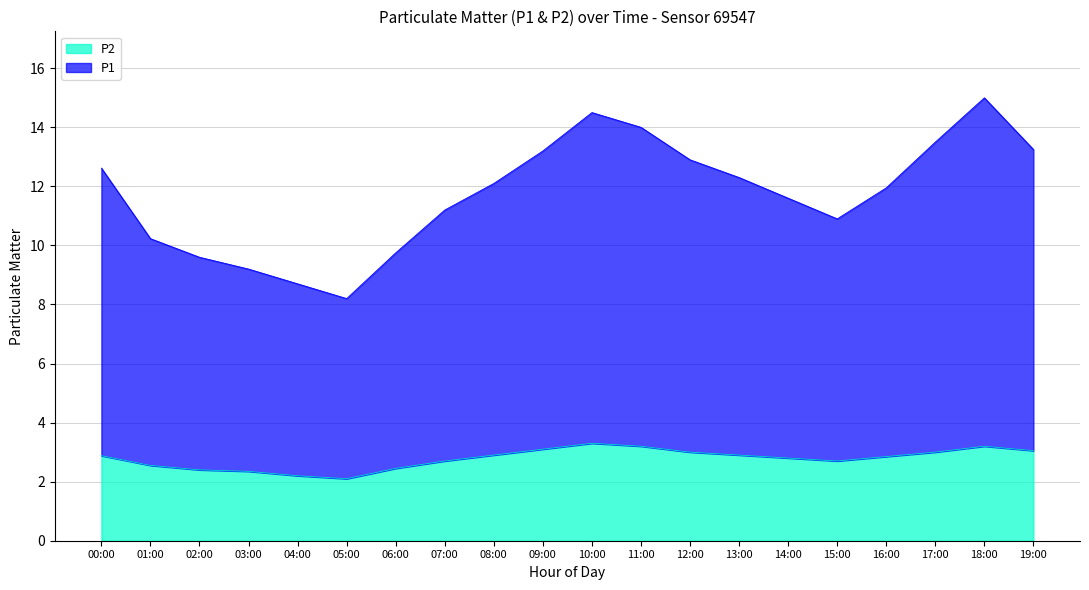

What is the label of the 4th point from the left?

03:00